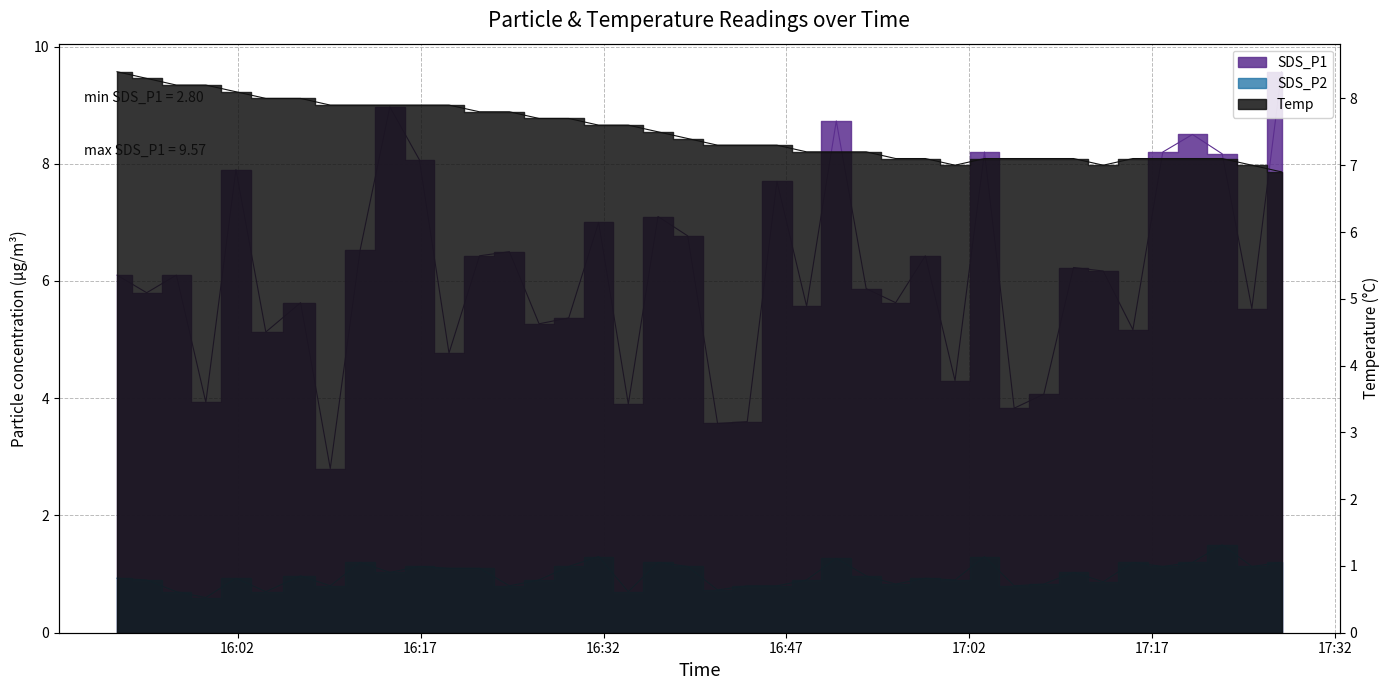

What is the sum of all SDS_P2 values?

39.6